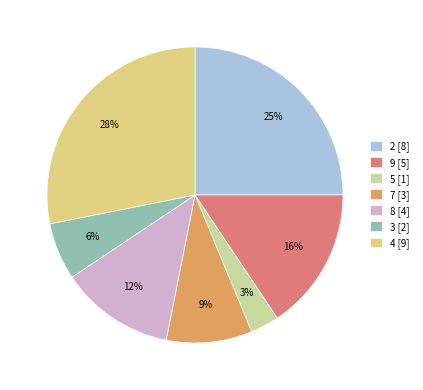

Rank the categories by value from highest to lowest.

4, 2, 9, 8, 7, 3, 5